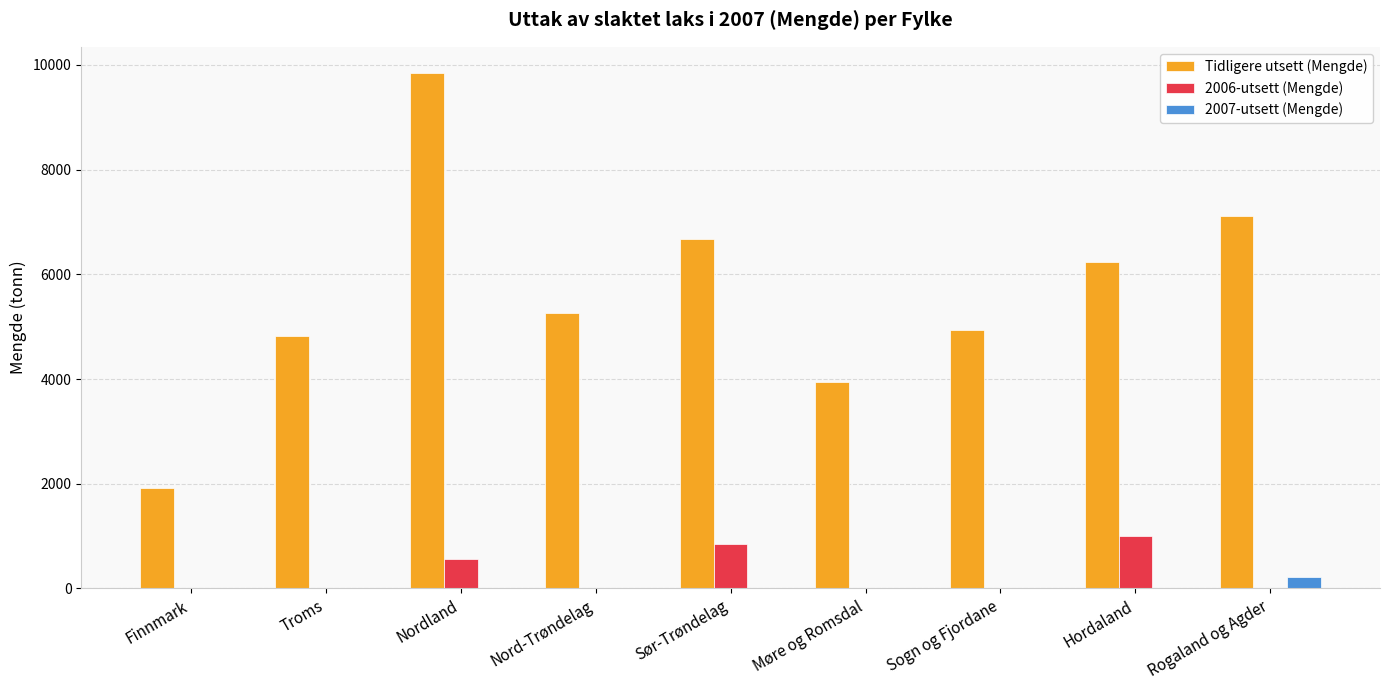

What is the total value across all series at Hordaland?

7232.5